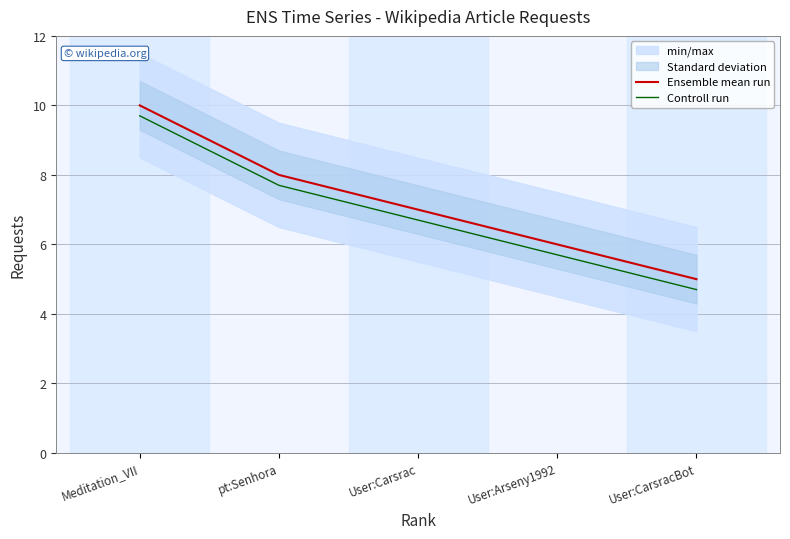

The Ensemble mean run series shows 4.3 at pt:Senhora. True or false?

False